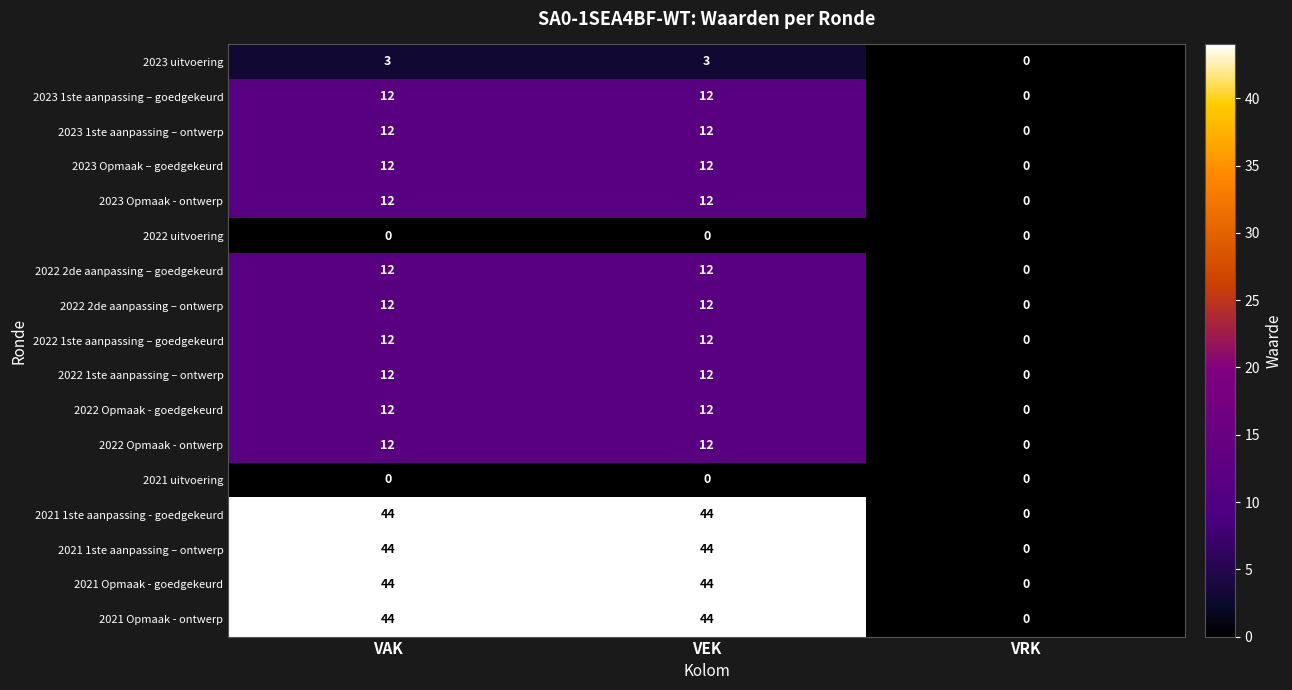

What is the approximate value of 2023 Opmaak – goedgekeurd at VEK, to the nearest 5?

10